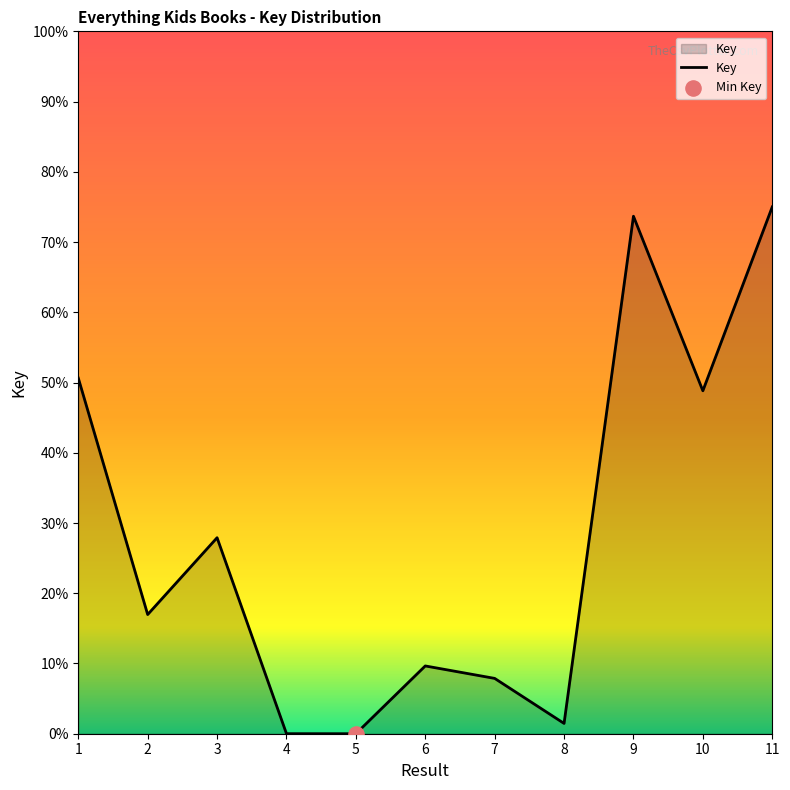

Between 7 and 1, which is larger?

1